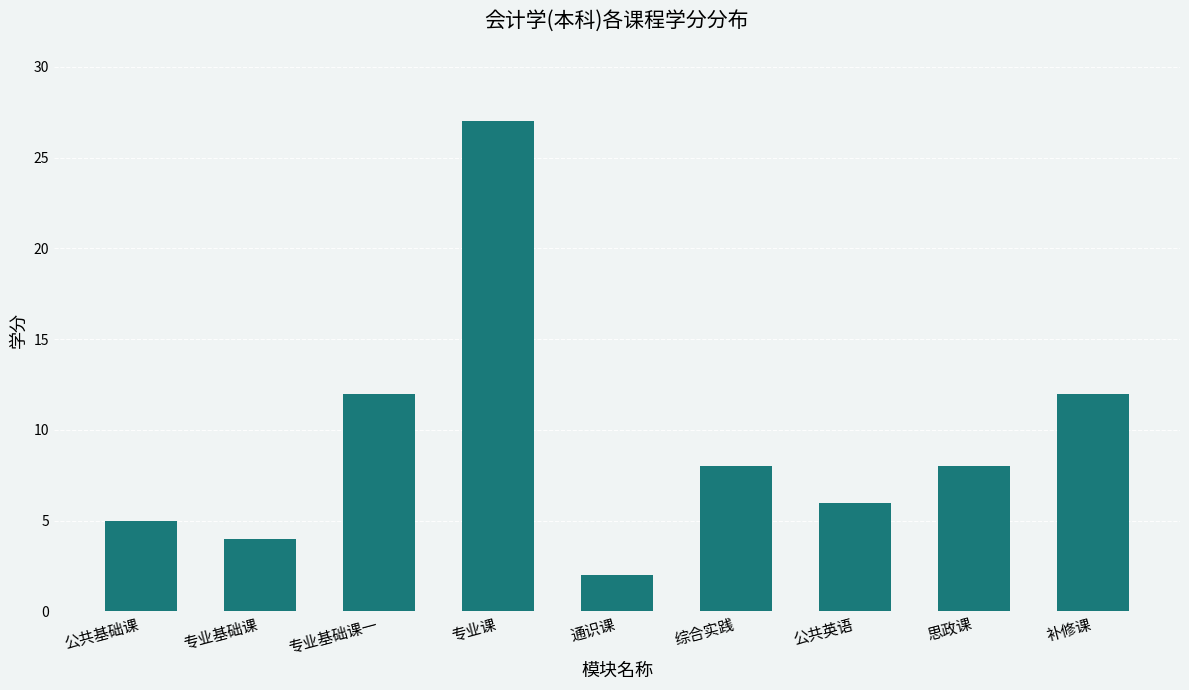

What is the approximate value at 思政课?

8